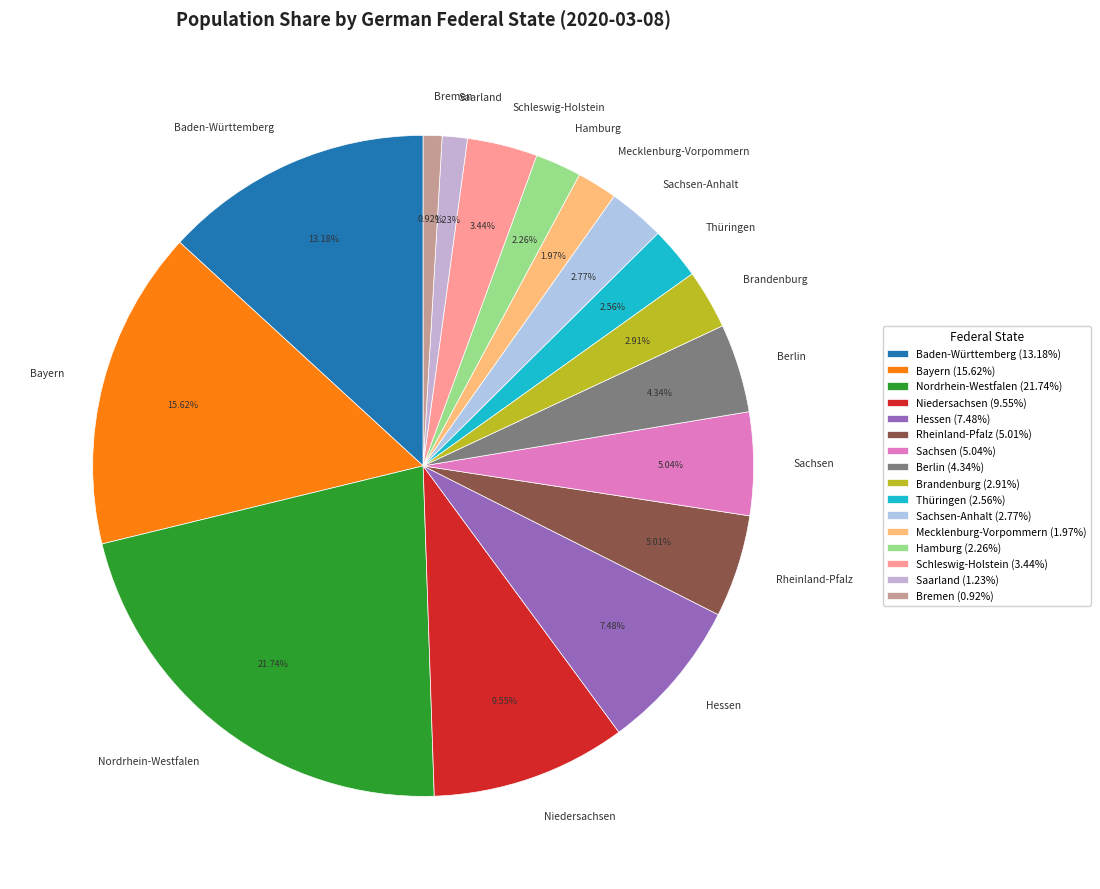

Is Brandenburg the majority of the pie?

No